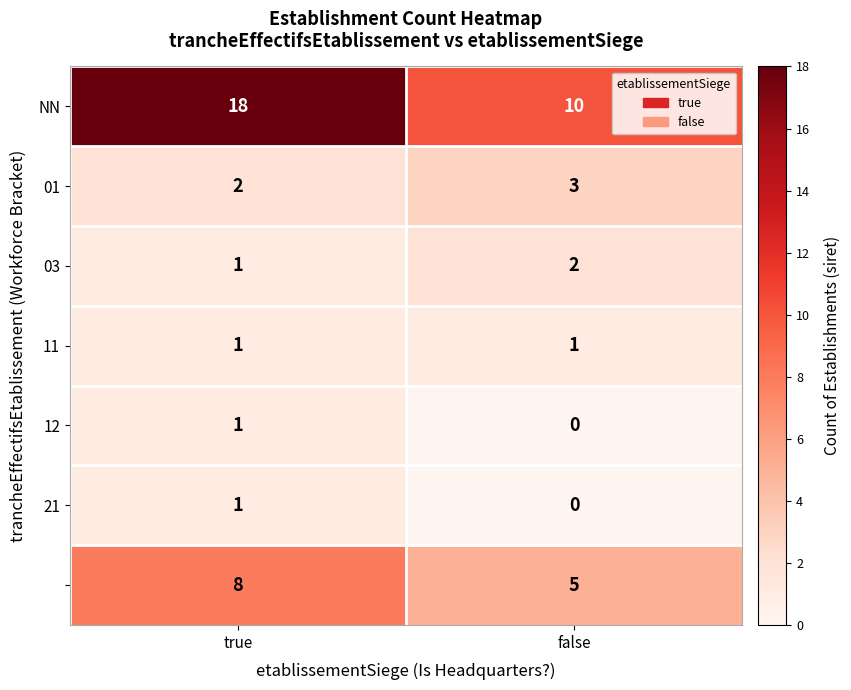

Which category has the lowest value across all series?

false